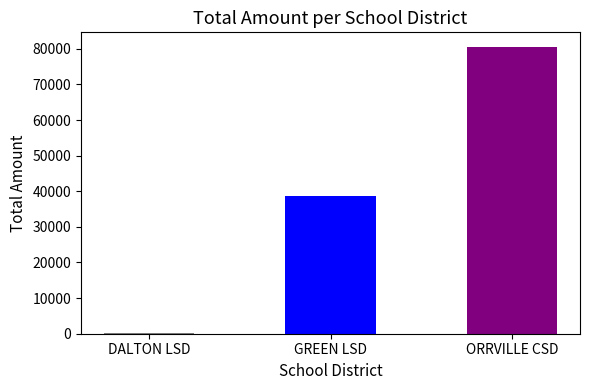

Does the chart contain stacked bars?

No